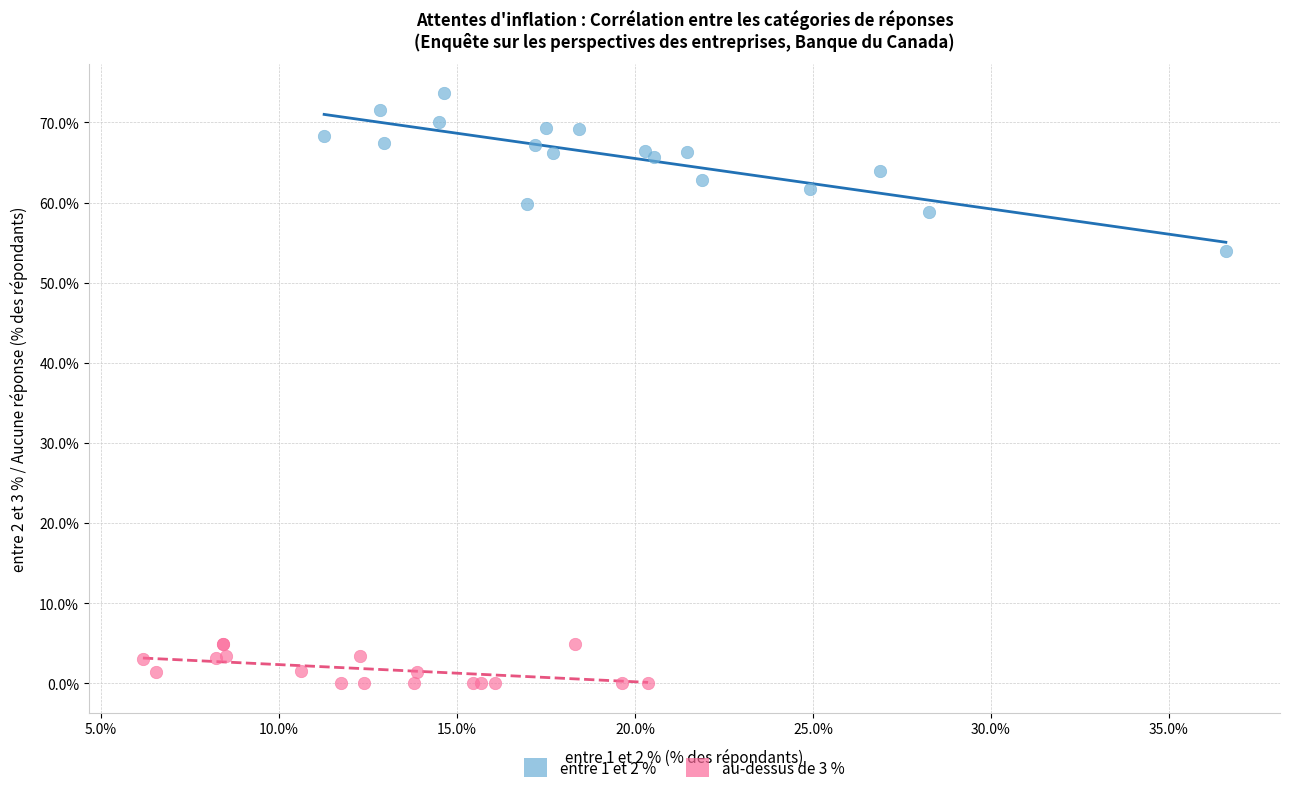

Which series has the largest Y range (max minus min)?

entre 1 et 2 %